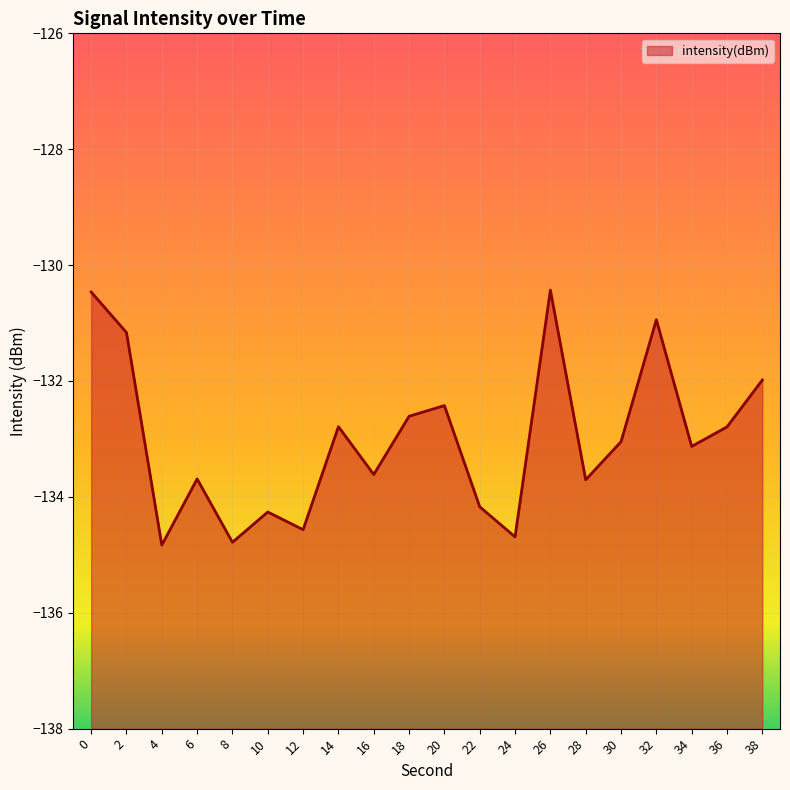

Which label corresponds to the smallest value in the chart?

4